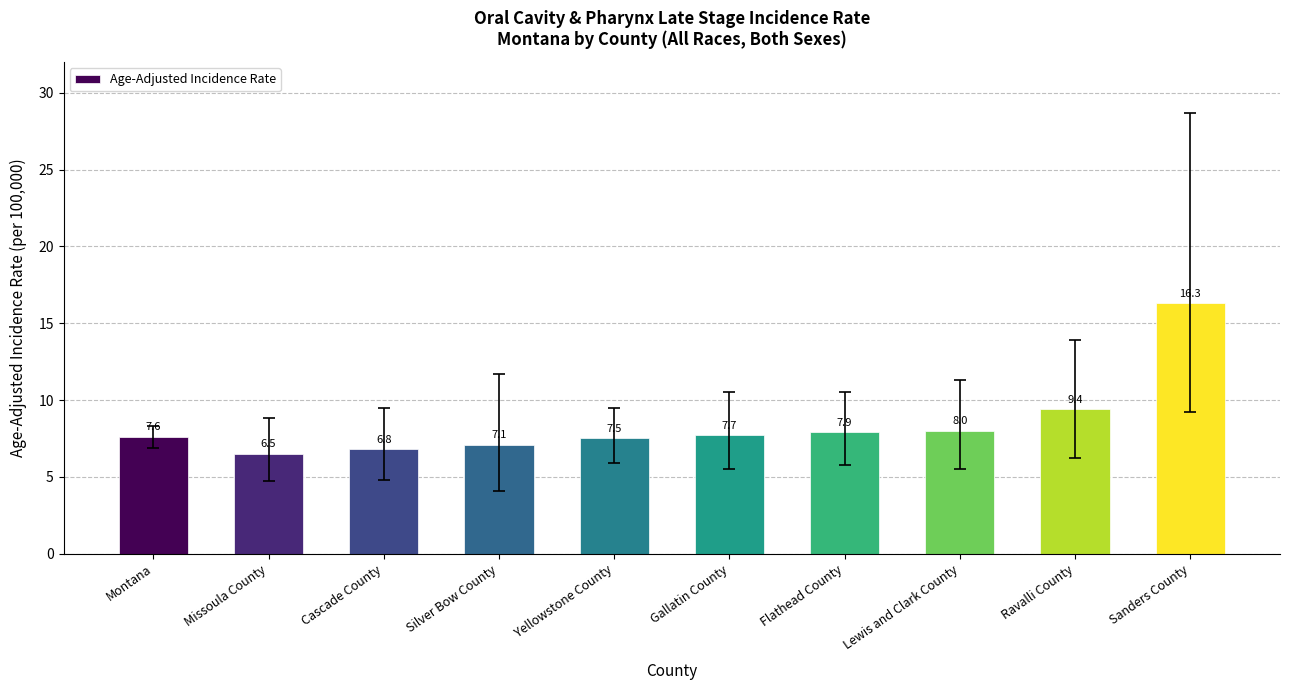

What is the difference between the values at Missoula County and Lewis and Clark County?

1.5